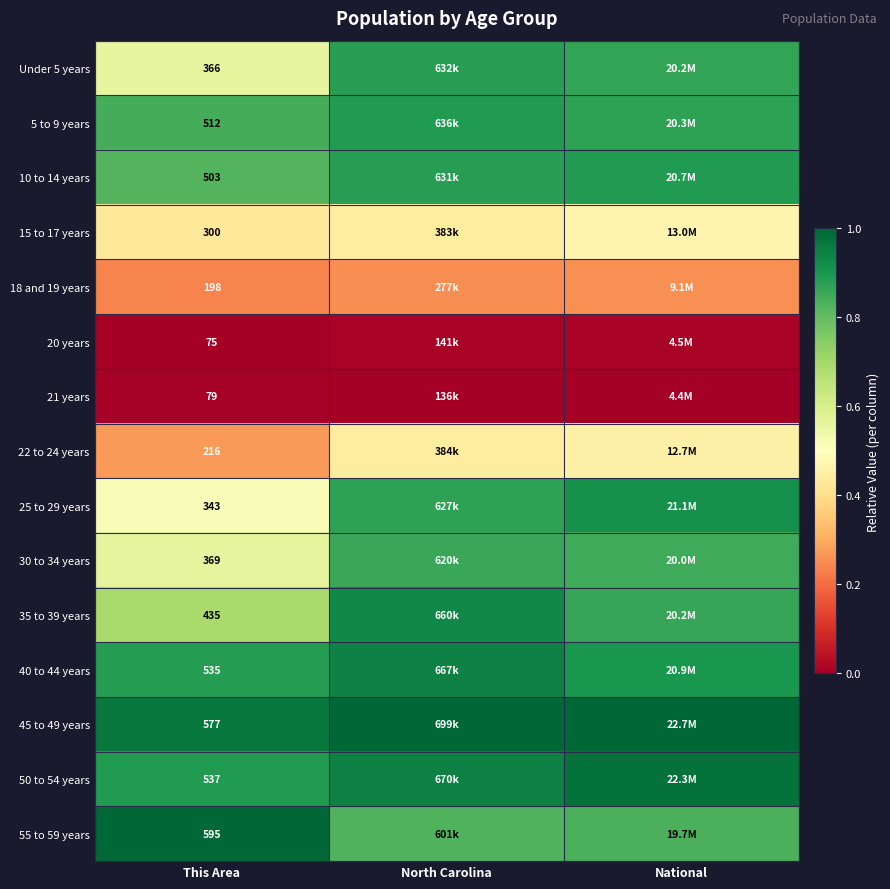

At North Carolina, list the series in order from smallest to largest.

21 years, 20 years, 18 and 19 years, 15 to 17 years, 22 to 24 years, 55 to 59 years, 30 to 34 years, 25 to 29 years, 10 to 14 years, Under 5 years, 5 to 9 years, 35 to 39 years, 40 to 44 years, 50 to 54 years, 45 to 49 years